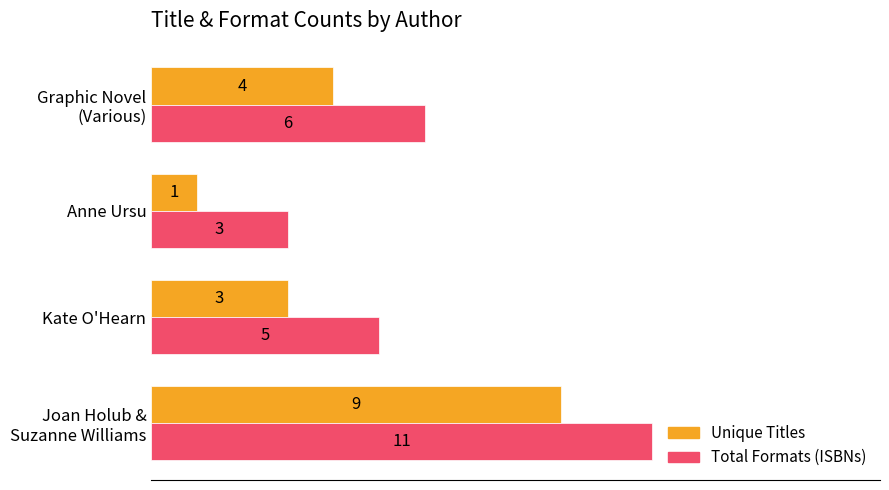

What is the total value across all series at Anne Ursu?

4